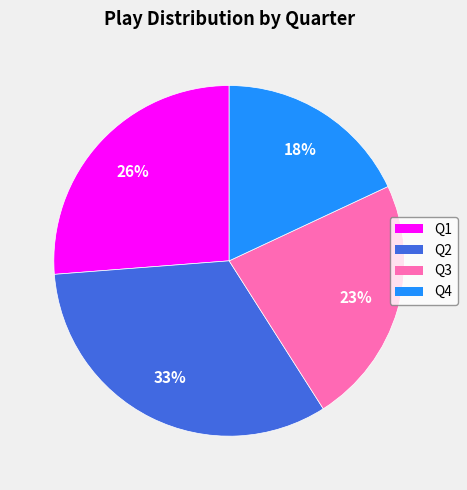

Does any single category account for the majority?

No